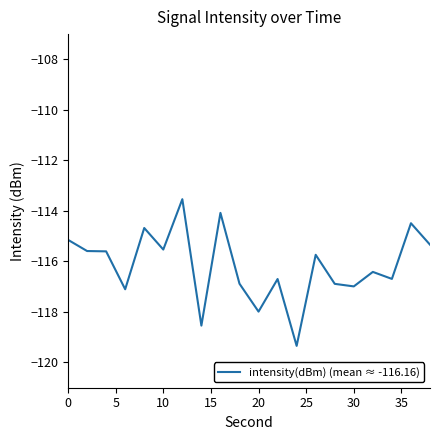

What is the difference between the maximum and second lowest values?

5.0